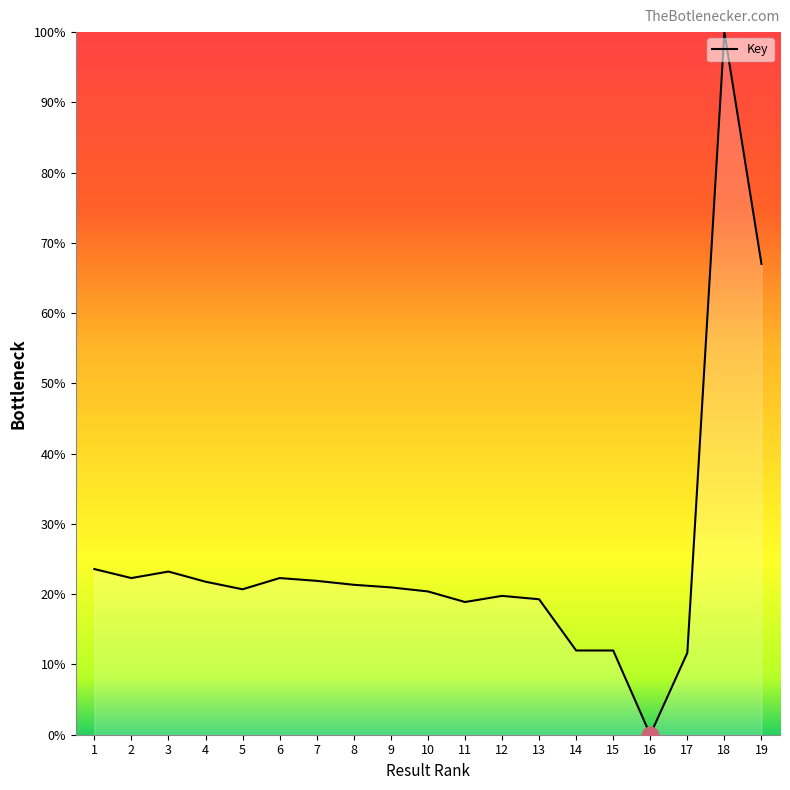

Approximately how many times larger is the value at 17 compared to 3?

0.5